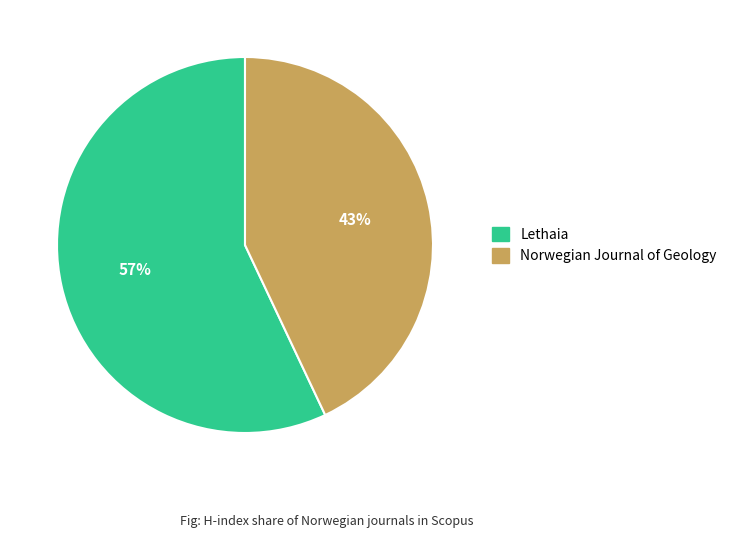

To the nearest percent, what is the combined percentage of Norwegian Journal of Geology and Lethaia?

100%